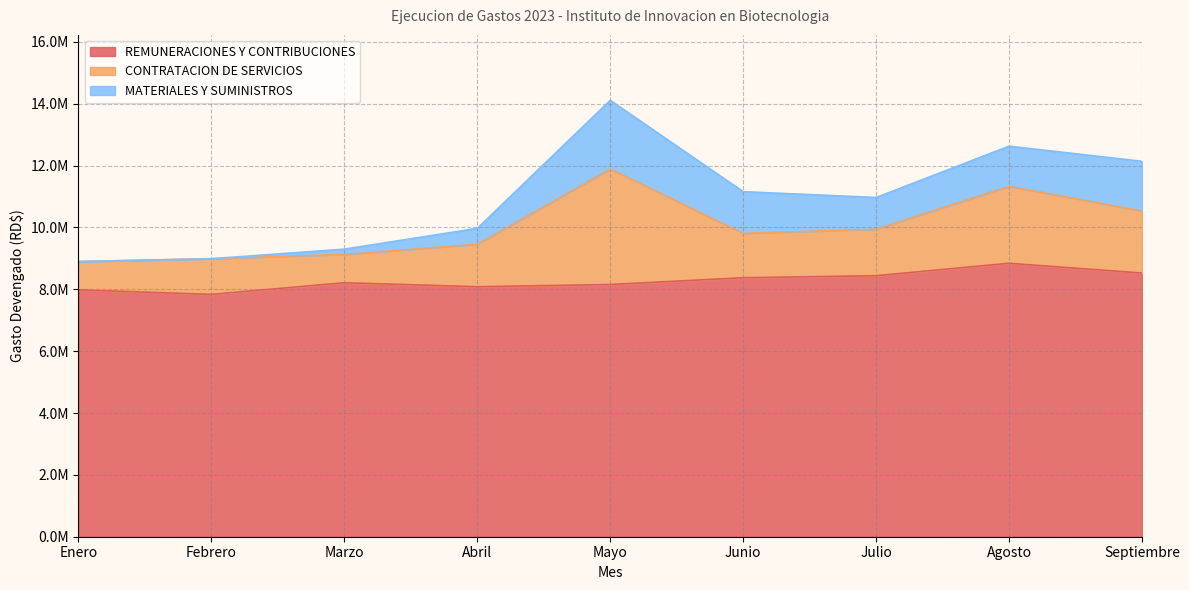

What is the sum of all REMUNERACIONES Y CONTRIBUCIONES values?

74450581.4